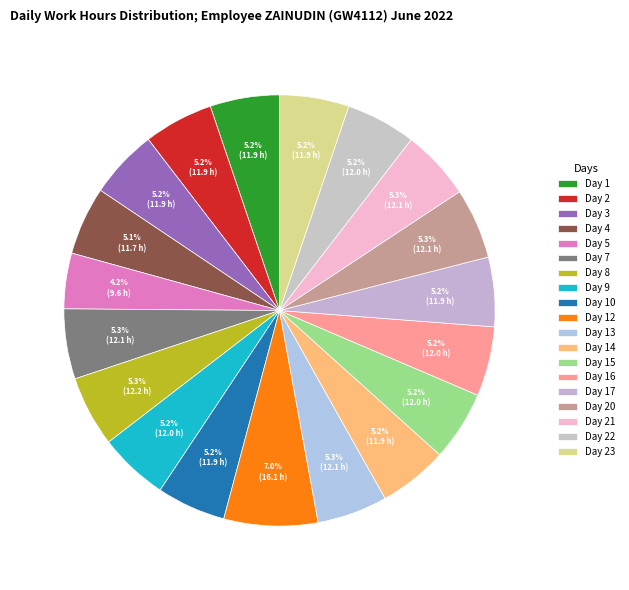

What is the change in value from Day 5 to Day 7?

+2.5